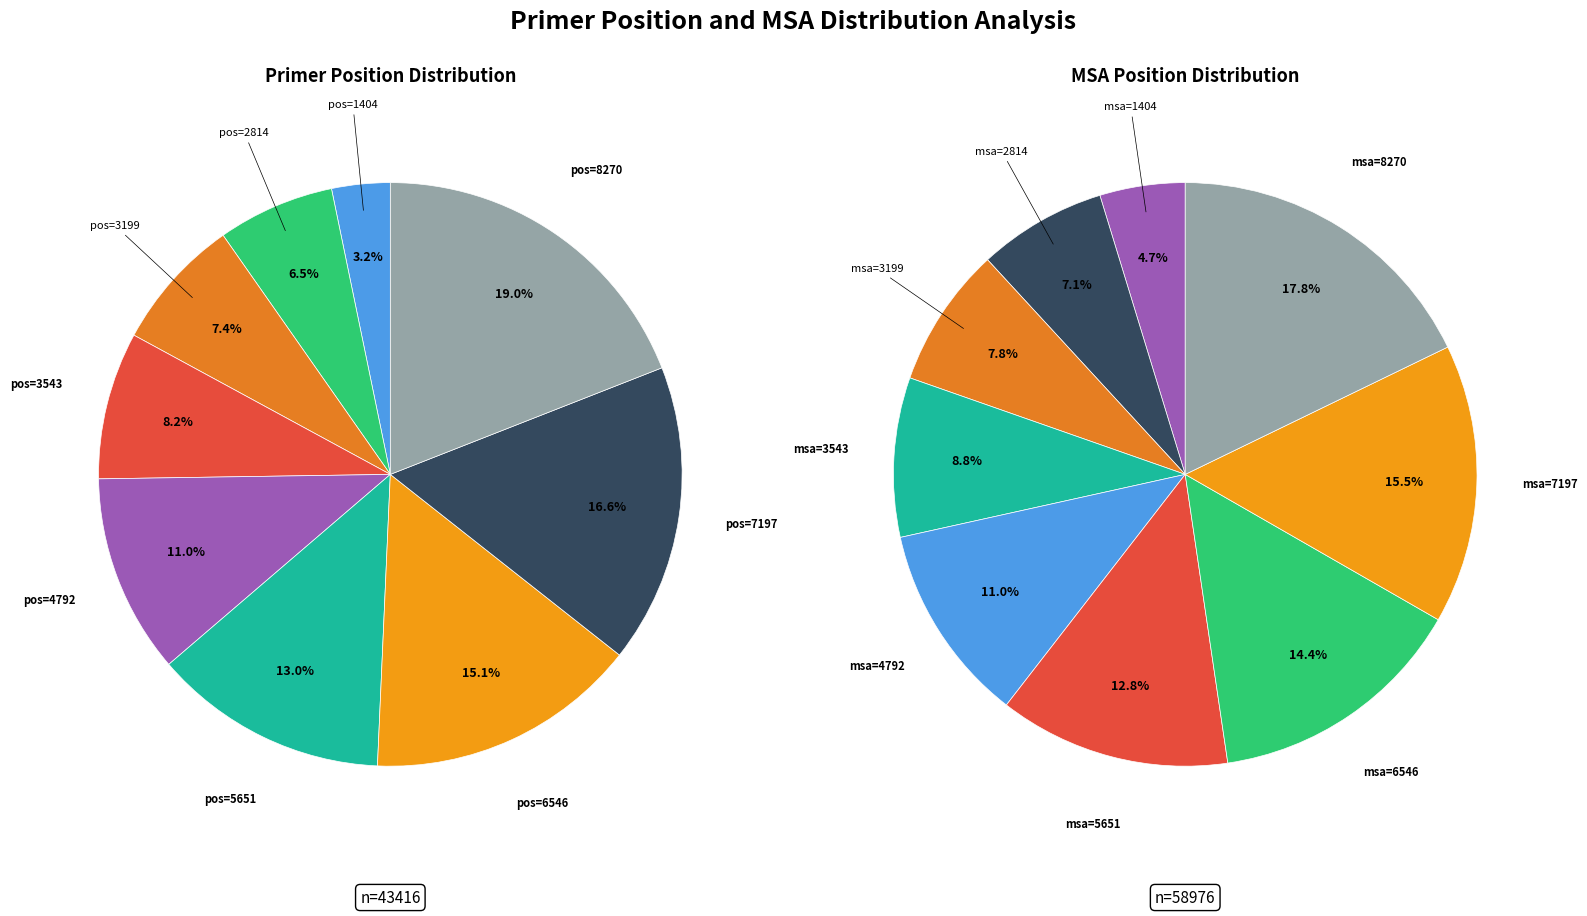

Count the number of slices in the pie.

9